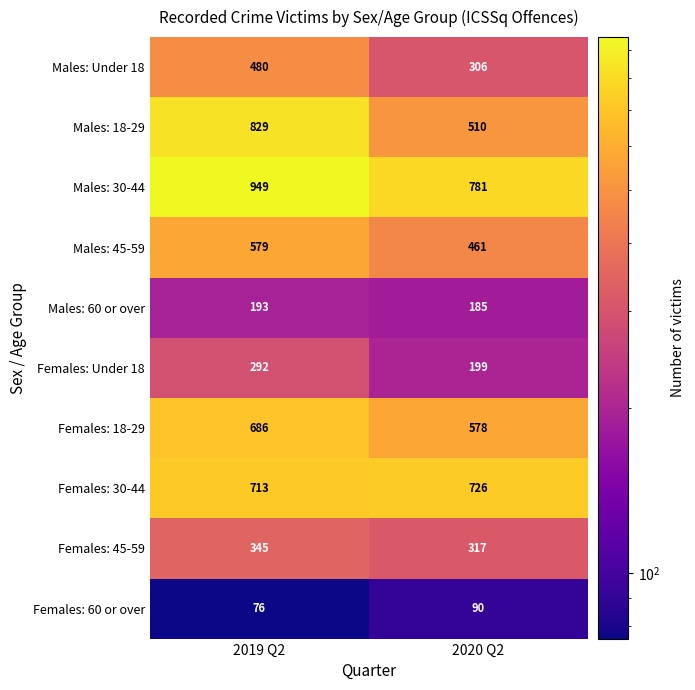

What is the sum of the Females: 45-59 values at 2019 Q2 and 2020 Q2?

662